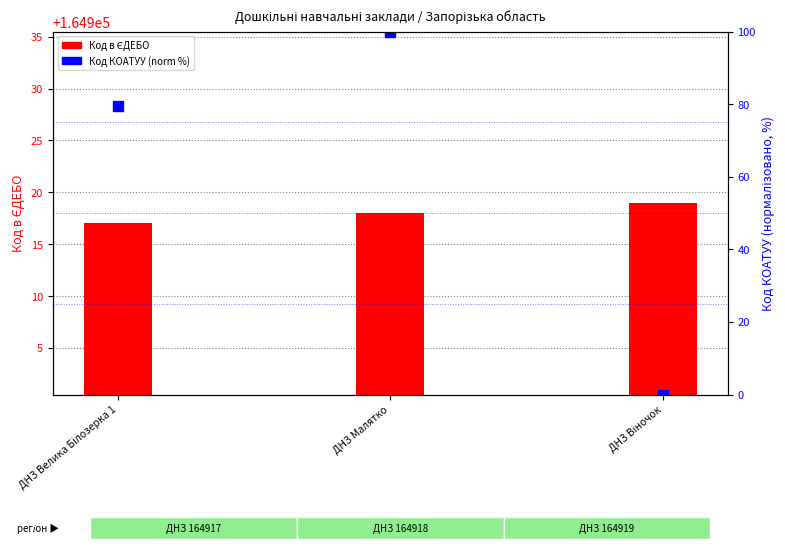

Between ДНЗ Малятко and ДНЗ Віночок, which is larger?

ДНЗ Віночок